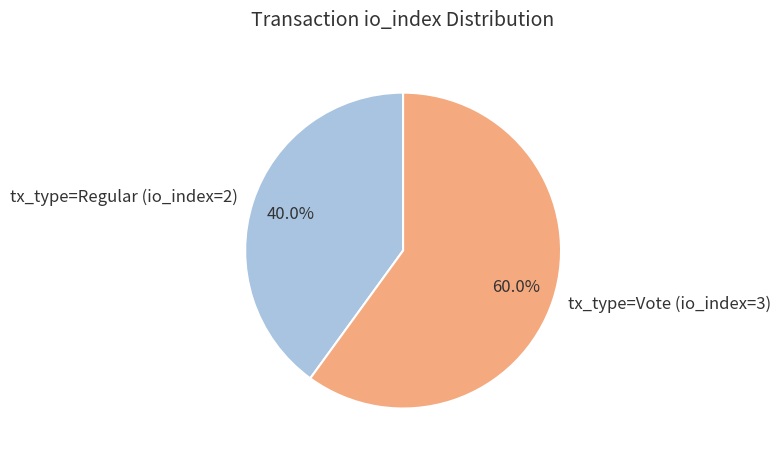

To the nearest percent, what portion does tx_type=Regular (io_index=2) represent?

40%